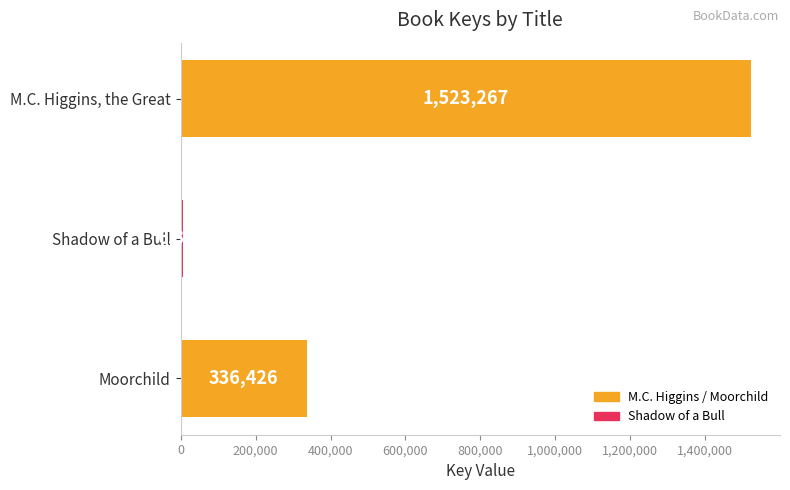

What is the change in value from M.C. Higgins, the Great to Moorchild?

-1186841